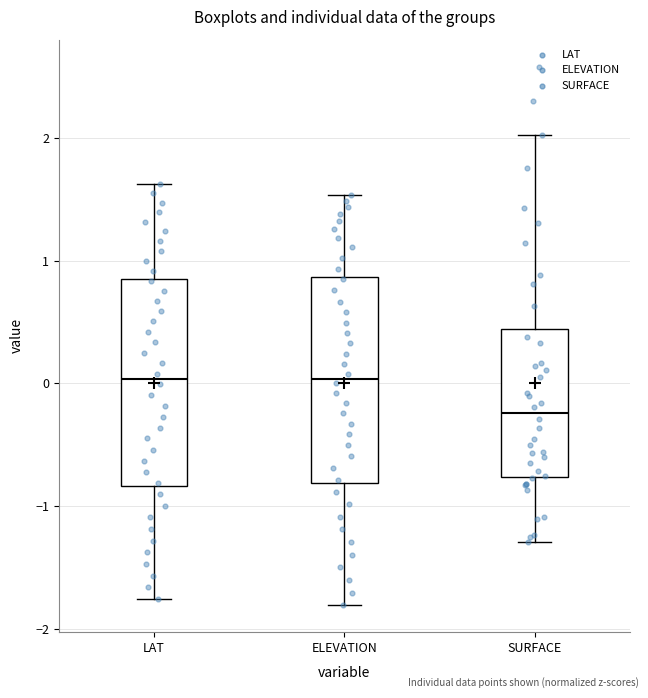

Reading left to right, read every box against the y-axis: the position of its median line, the range the box covers, and the ends of its whiskers. The values are not printed on the chart, so give them approximately, as read against the axis.

LAT: median 0.0, box -0.8 to 0.9, whiskers -1.8 to 1.6
ELEVATION: median 0.0, box -0.8 to 0.9, whiskers -1.8 to 1.5
SURFACE: median -0.2, box -0.8 to 0.4, whiskers -1.3 to 2.0